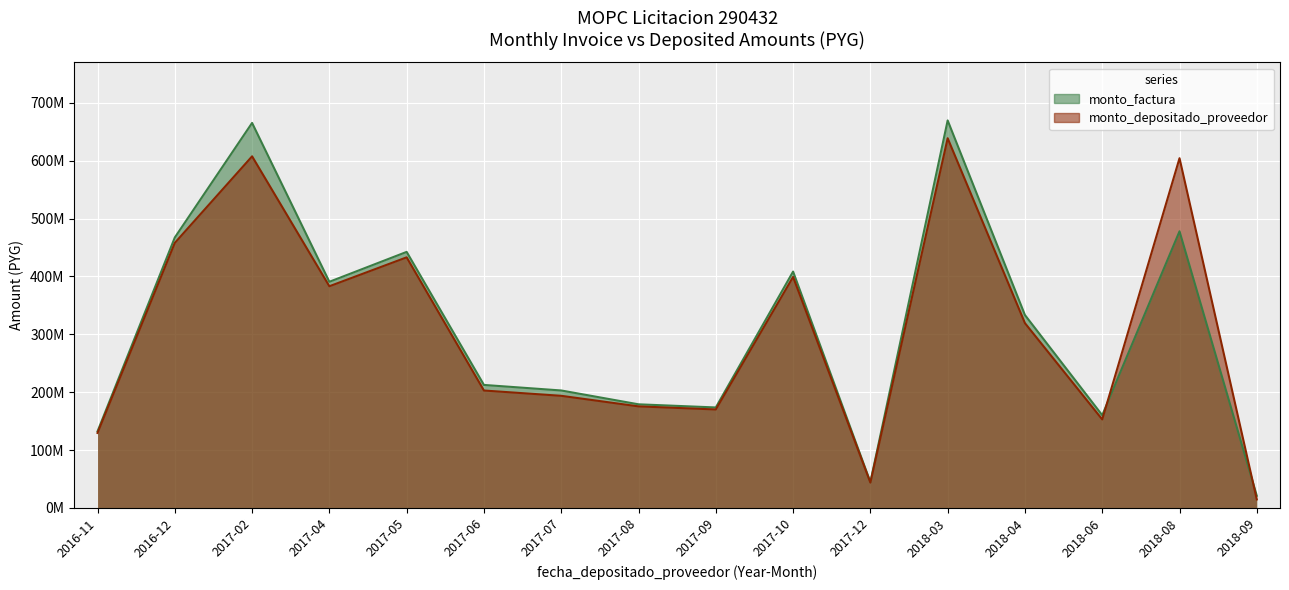

Reading left to right, extract all data points from this chart.

monto_factura: 132304091	467241364	665140864	390735000	442367727	212556000	202980000	179086364	173645455	408358845	44747398	669448862	333281500	160261500	477940676	21101345
monto_depositado_proveedor: 129658009	457885727	607426909	383016000	432953663	202902000	193756637	175504637	170172546	399080063	43852450	638694369	319291910	152976887	604194299	14770941